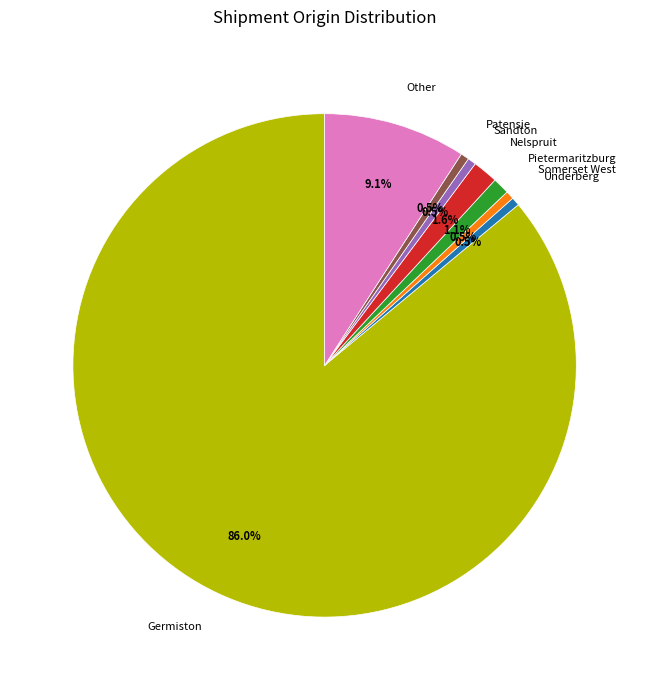

To the nearest percent, what is the difference between the Other and Sandton slice percentages?

9%